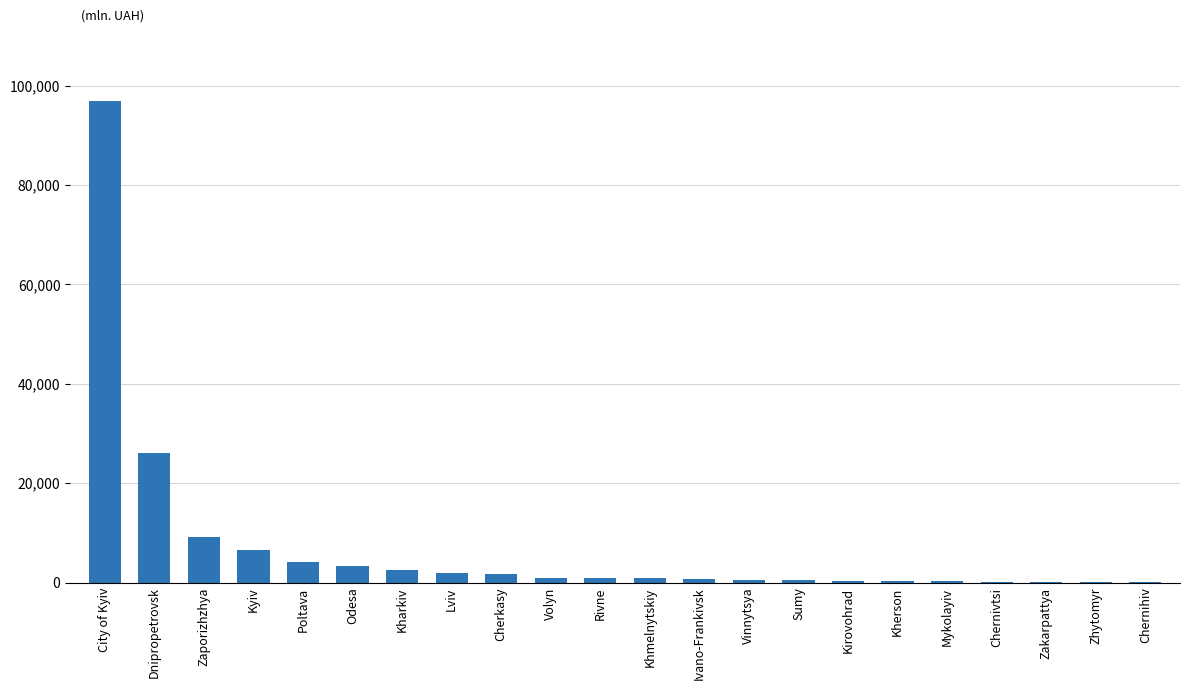

At which label is the value closest to 48496?

Dnipropetrovsk